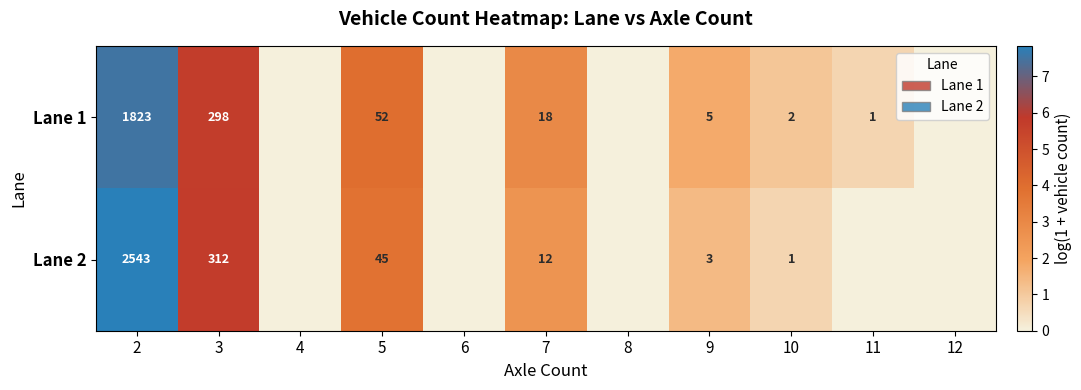

The Lane 1 series shows 15 at 5. True or false?

False